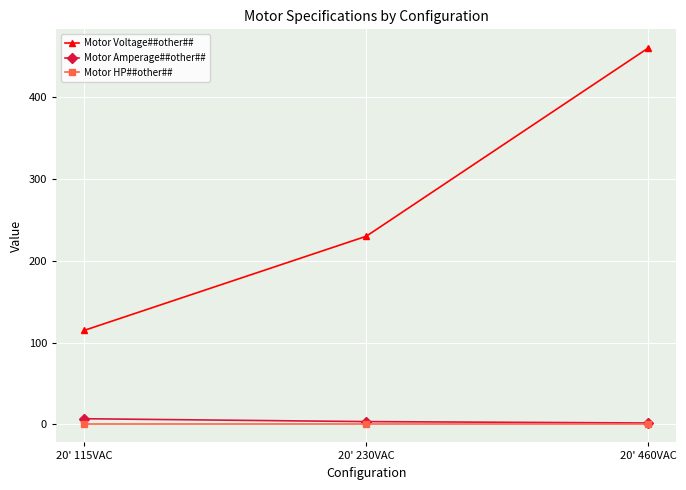

What is the difference between the second highest and minimum values in the Motor Voltage##other## series?

115.0